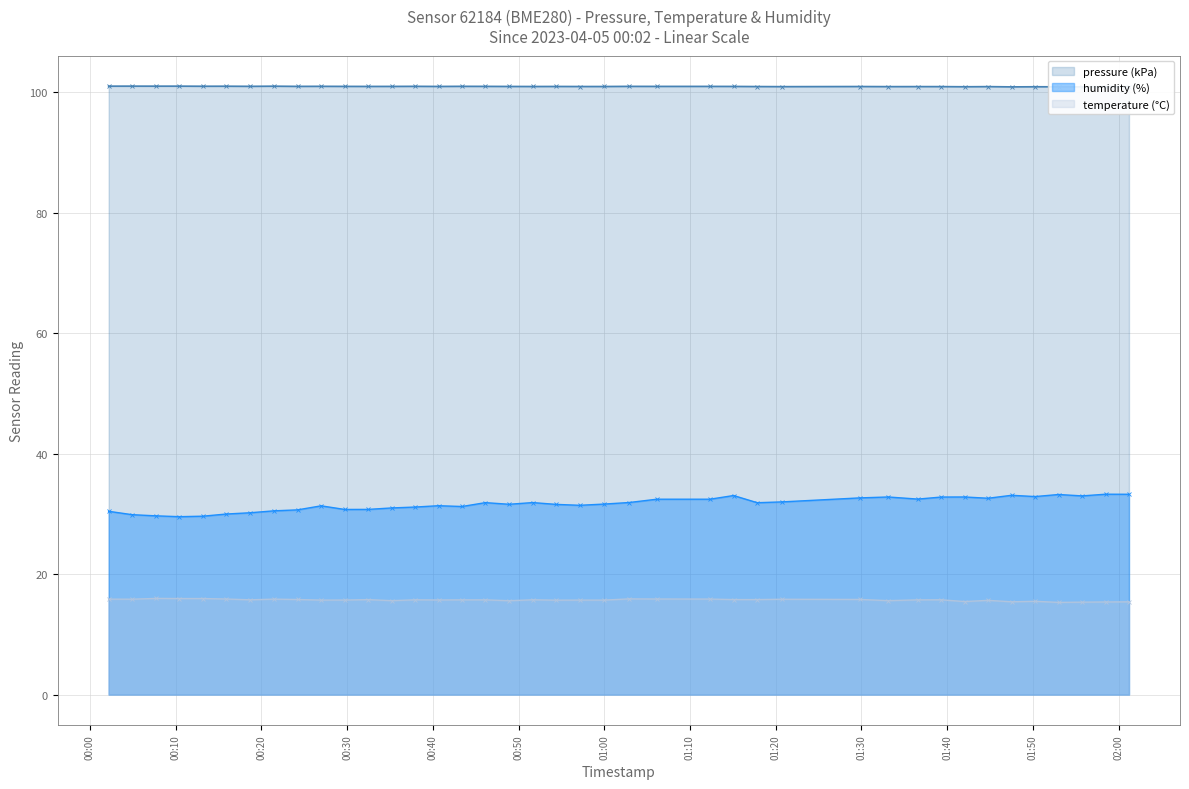

What is the value of the pressure (kPa) point at the 39th from the left?

100.9